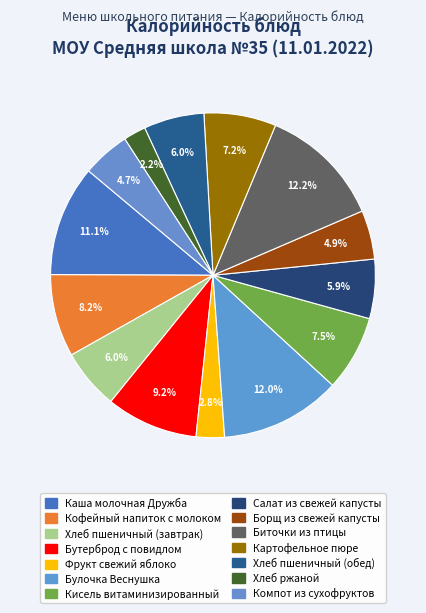

True or false: Фрукт свежий яблоко accounts for 8% of the total.

False